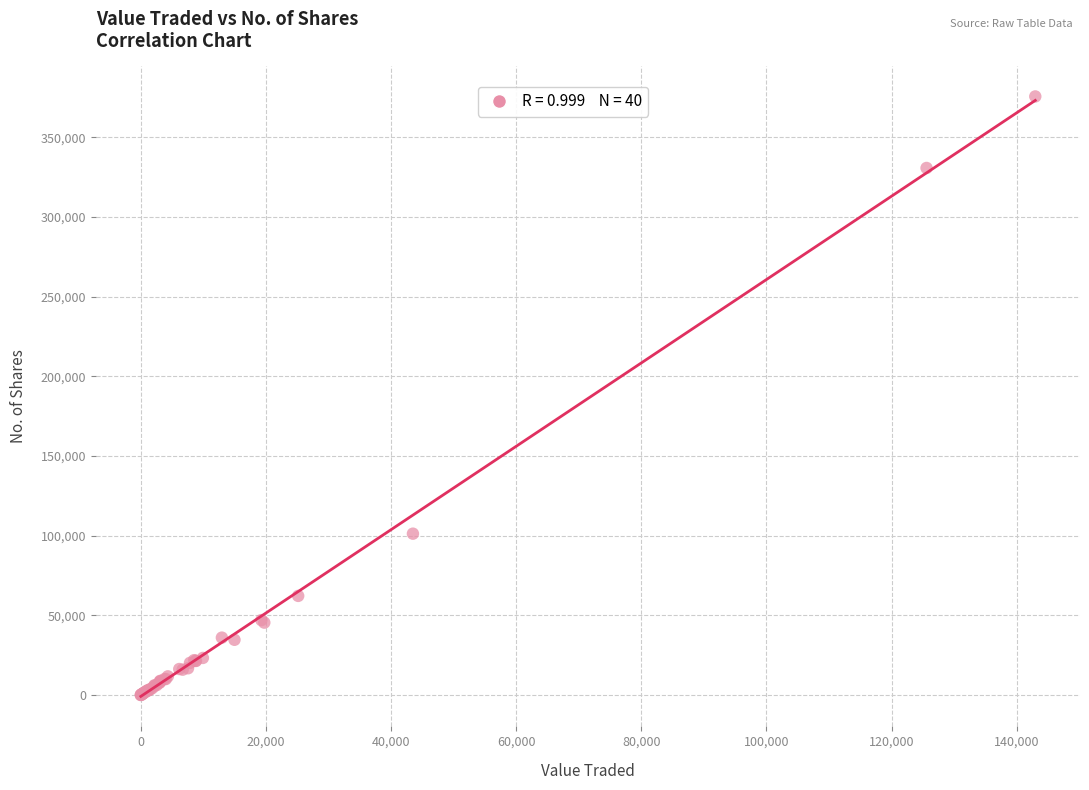

What Y value in the scatter plot is closest to 187822?

101240